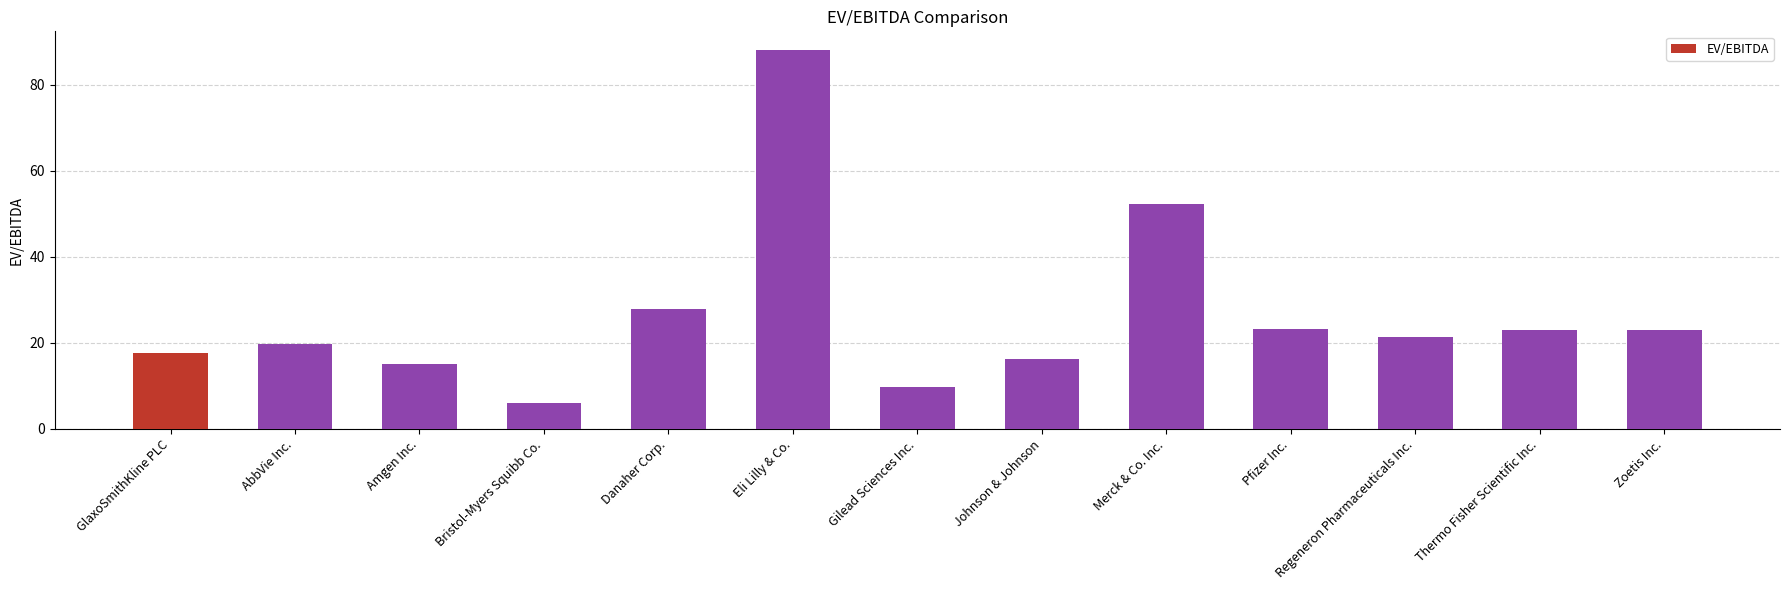

What is the label of the 10th bar from the right?

Bristol-Myers Squibb Co.